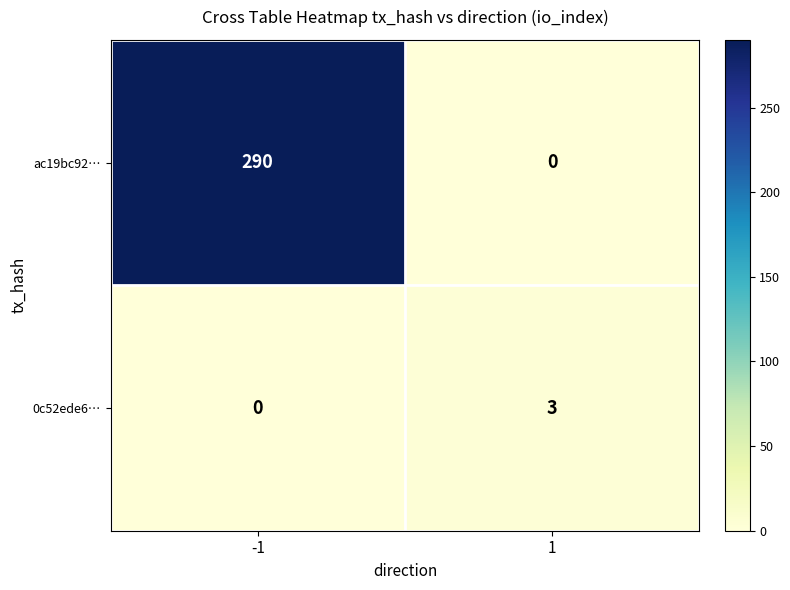

The value of ac19bc92… at -1 is 445. True or false?

False